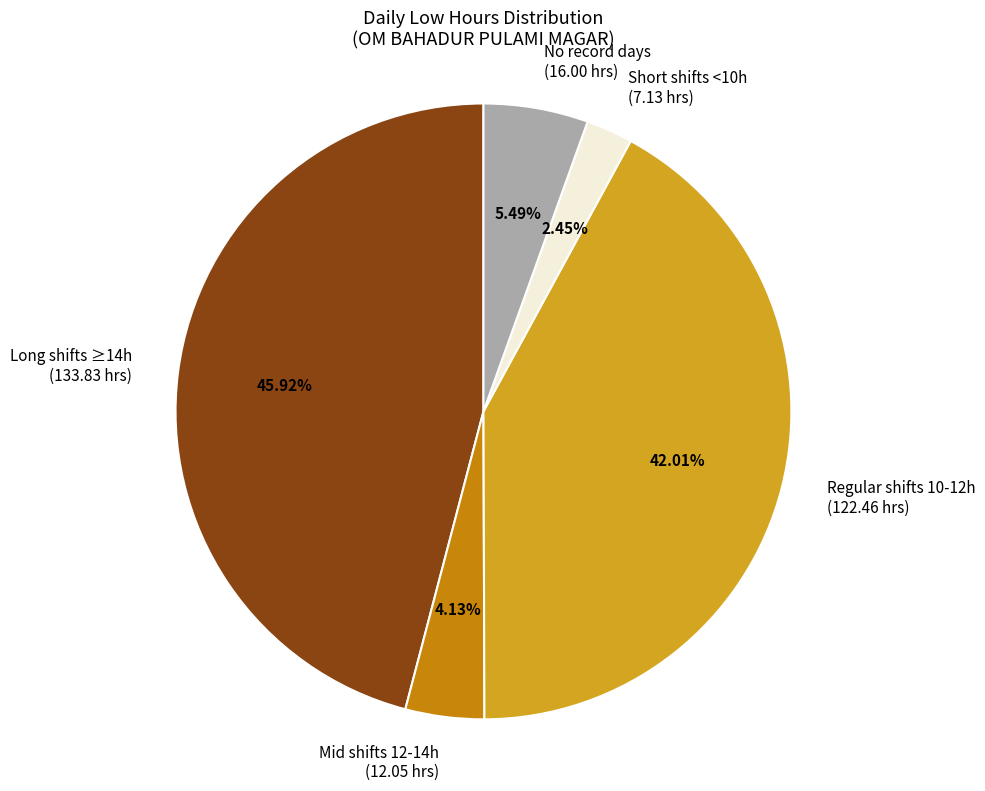

Rank the categories by value from lowest to highest.

Short shifts <10h, Mid shifts 12-14h, No record days, Regular shifts 10-12h, Long shifts ≥14h